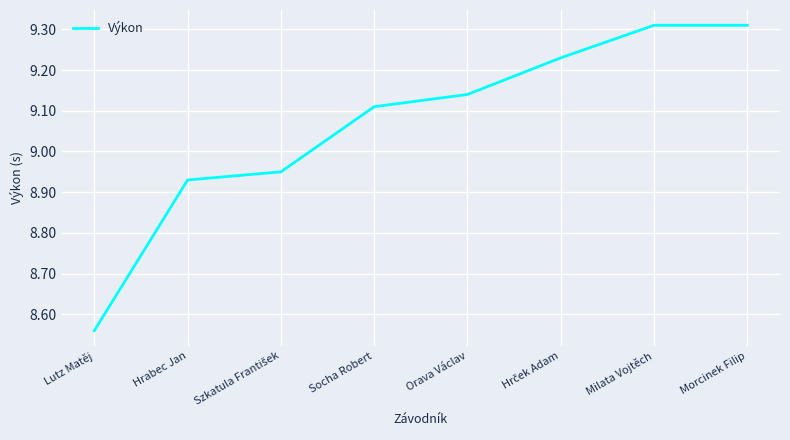

What is the difference between the maximum and second lowest values?

0.4